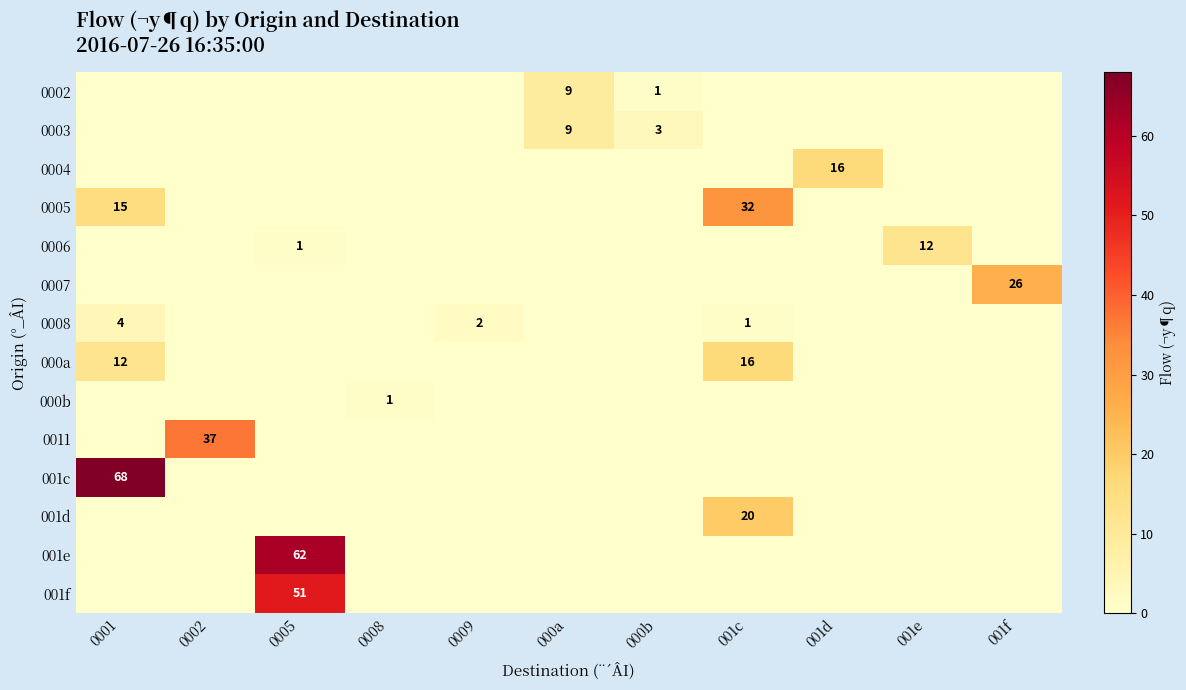

Is it true that 001e equals 62 at 0005?

True